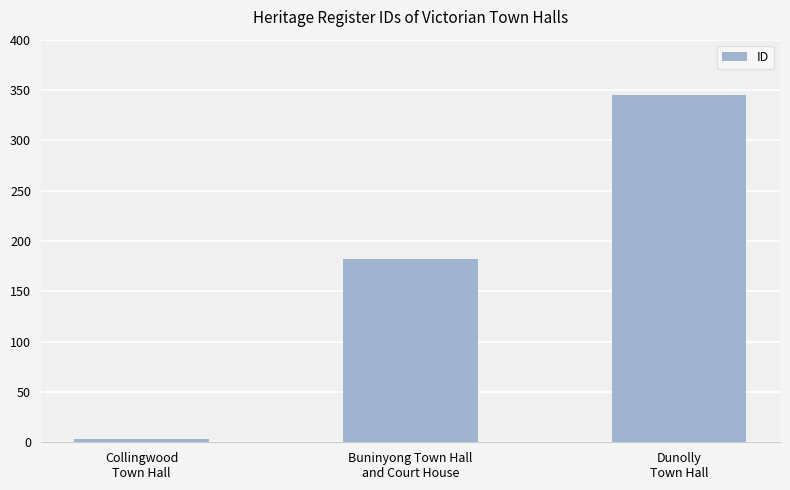

How many values are between 3 and 345?

3